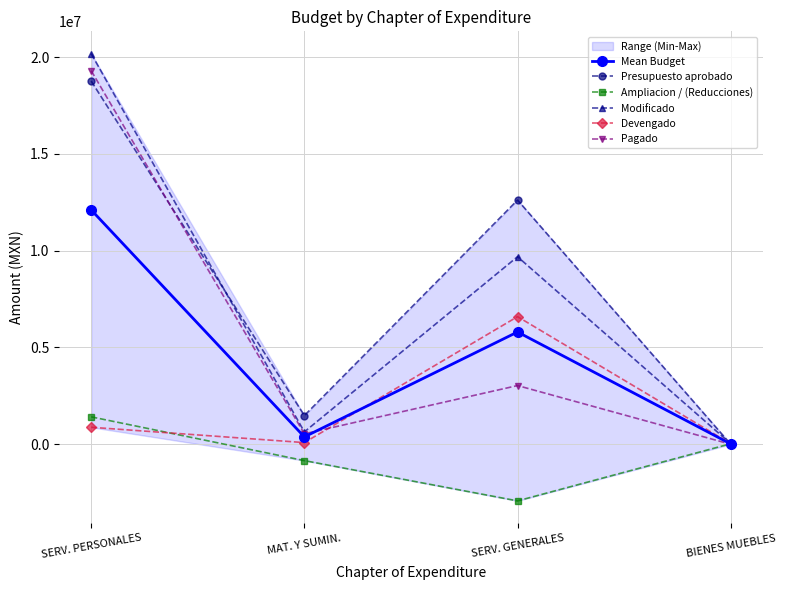

Which series has the largest range (max minus min)?

Modificado